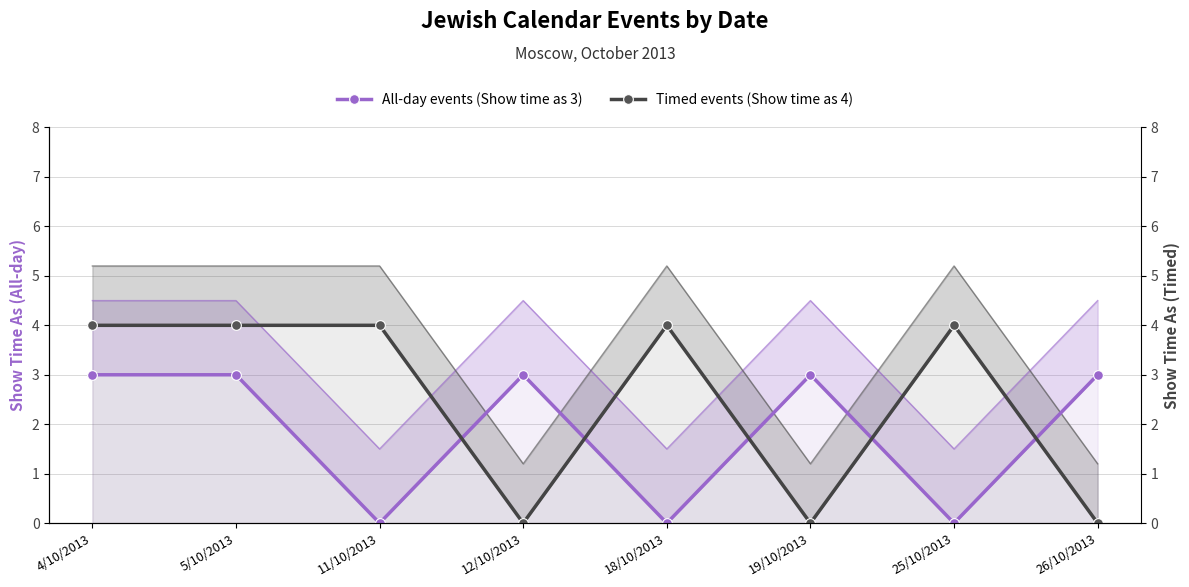

Between 19/10/2013 and 11/10/2013, which is larger?

19/10/2013